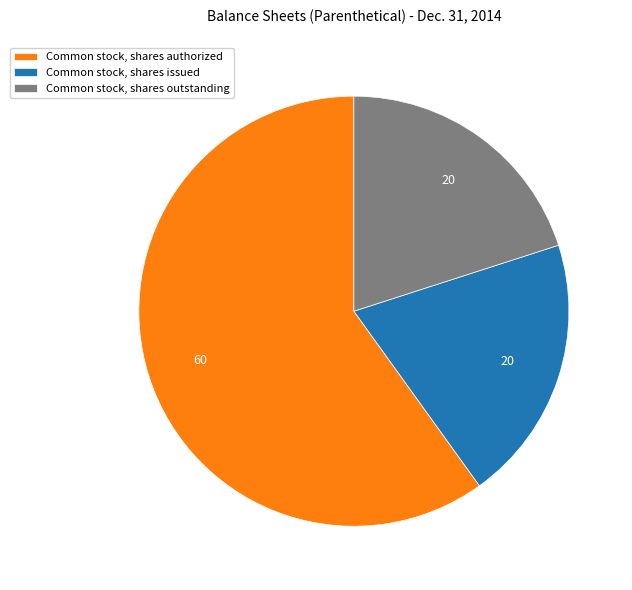

The Common stock, shares authorized slice represents 67% of the pie. True or false?

False